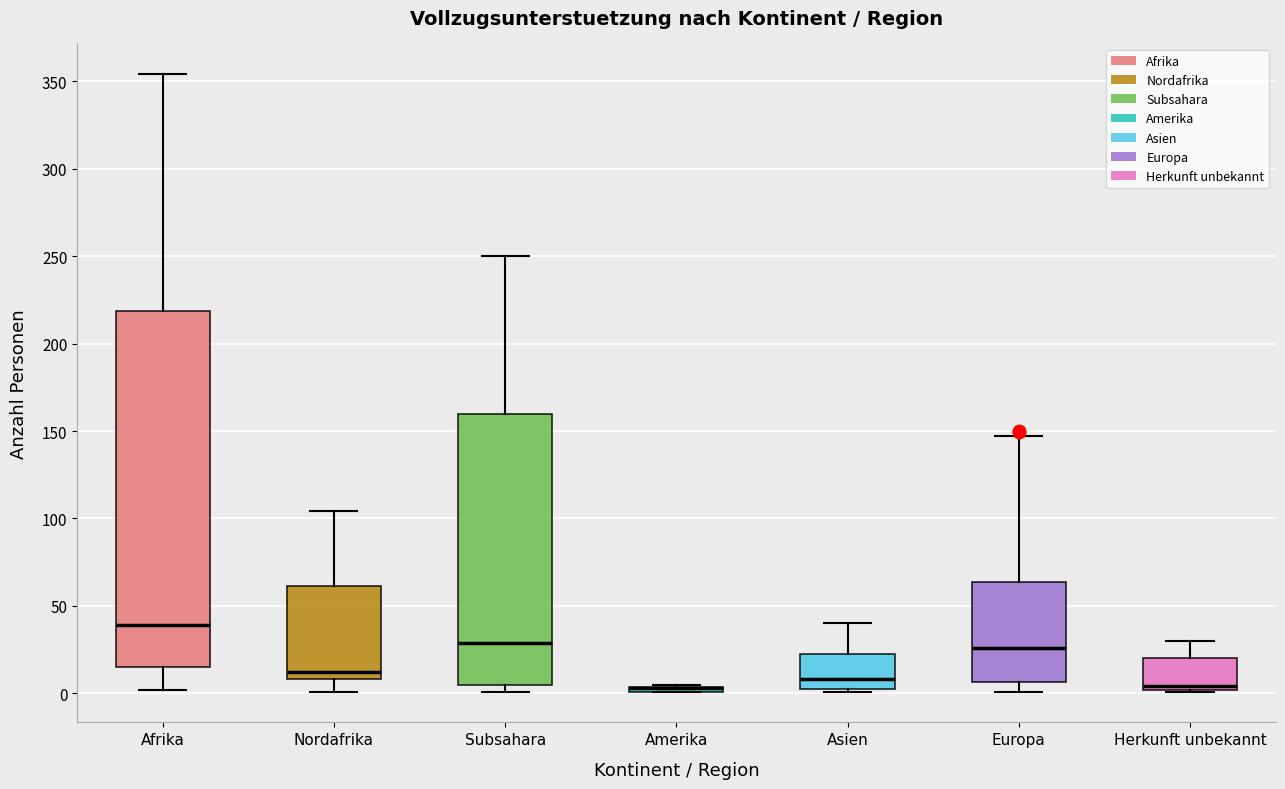

Where is the lower edge of the box for Europa on the y-axis? The values are not printed on the chart, so give them approximately, as read against the axis.

5